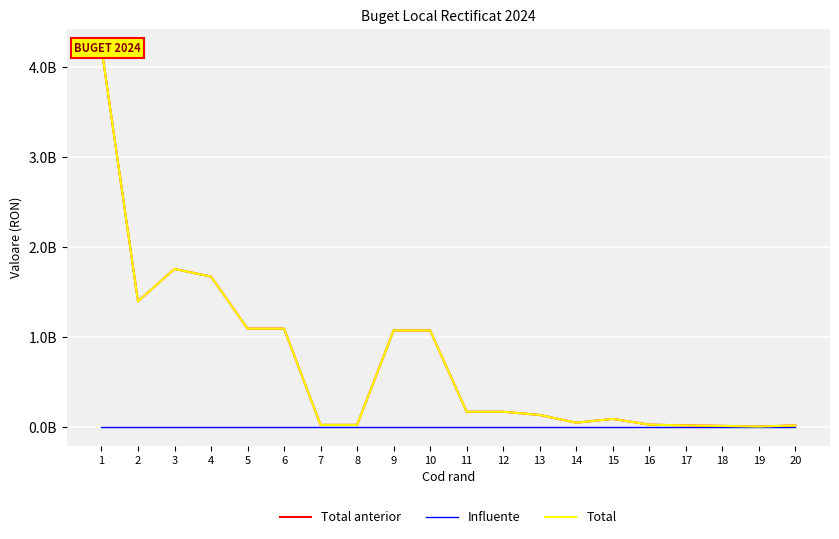

What value does the Total series have at 13, to the nearest 50?

129747000